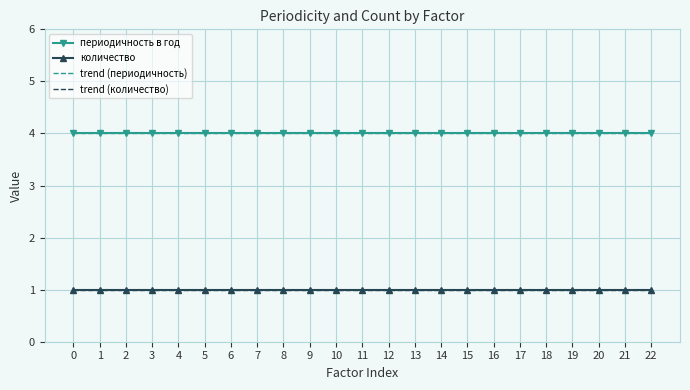

List the labels in order of trend (количество) value, smallest first.

11, 12, 13, 14, 15, 16, 17, 18, 19, 20, 21, 22, 0, 1, 2, 3, 4, 5, 6, 7, 8, 9, 10